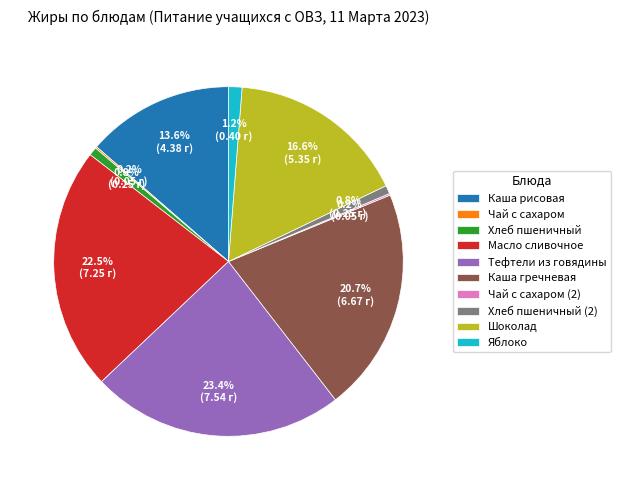

To the nearest percent, what is the average slice percentage?

10%